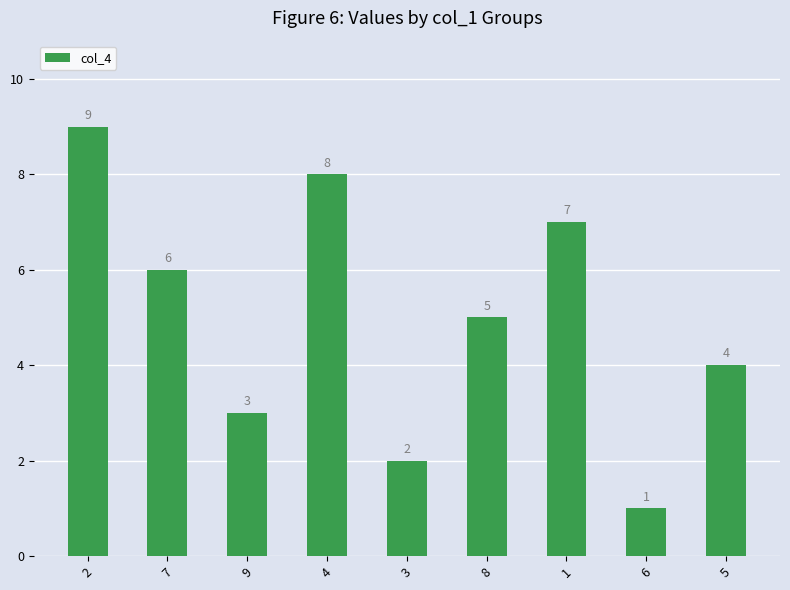

What is the label of the 2nd bar from the left?

7